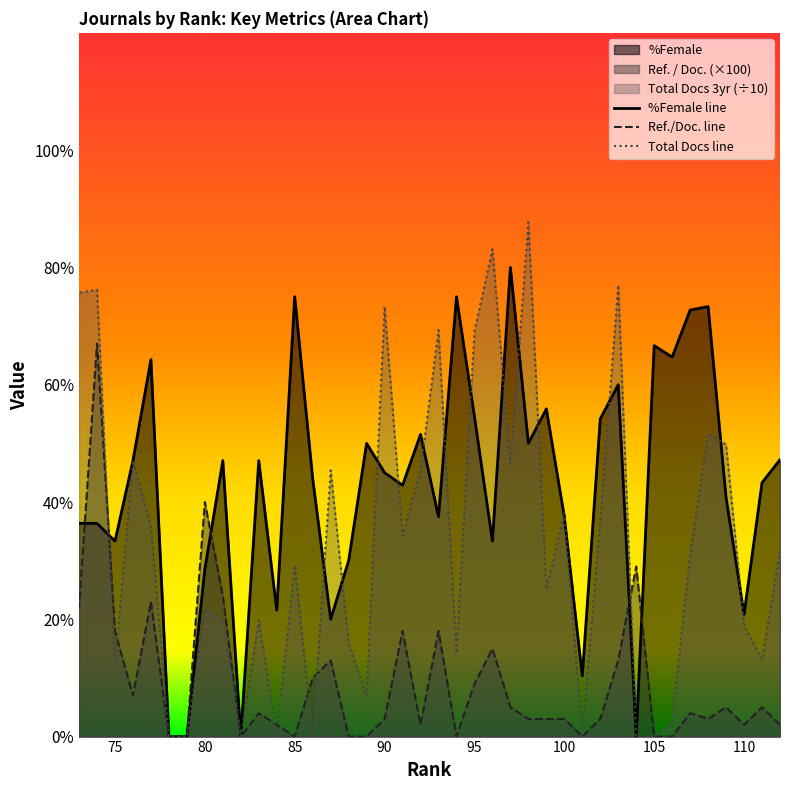

True or false: Total Docs line has a value of 5.9 at 75.

False